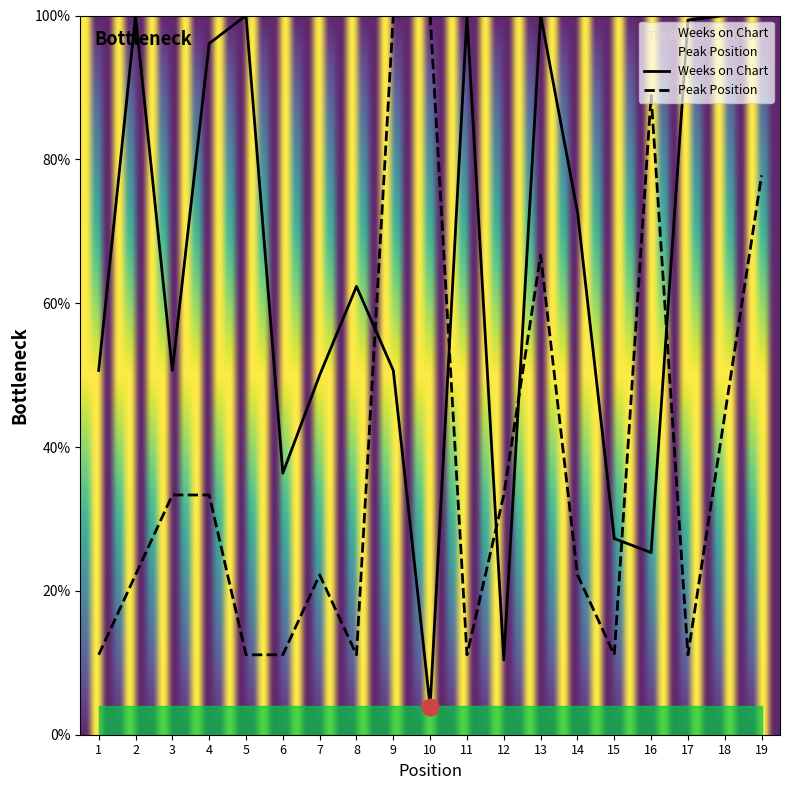

At 4, list the series in order from largest to smallest.

Weeks on Chart, Peak Position